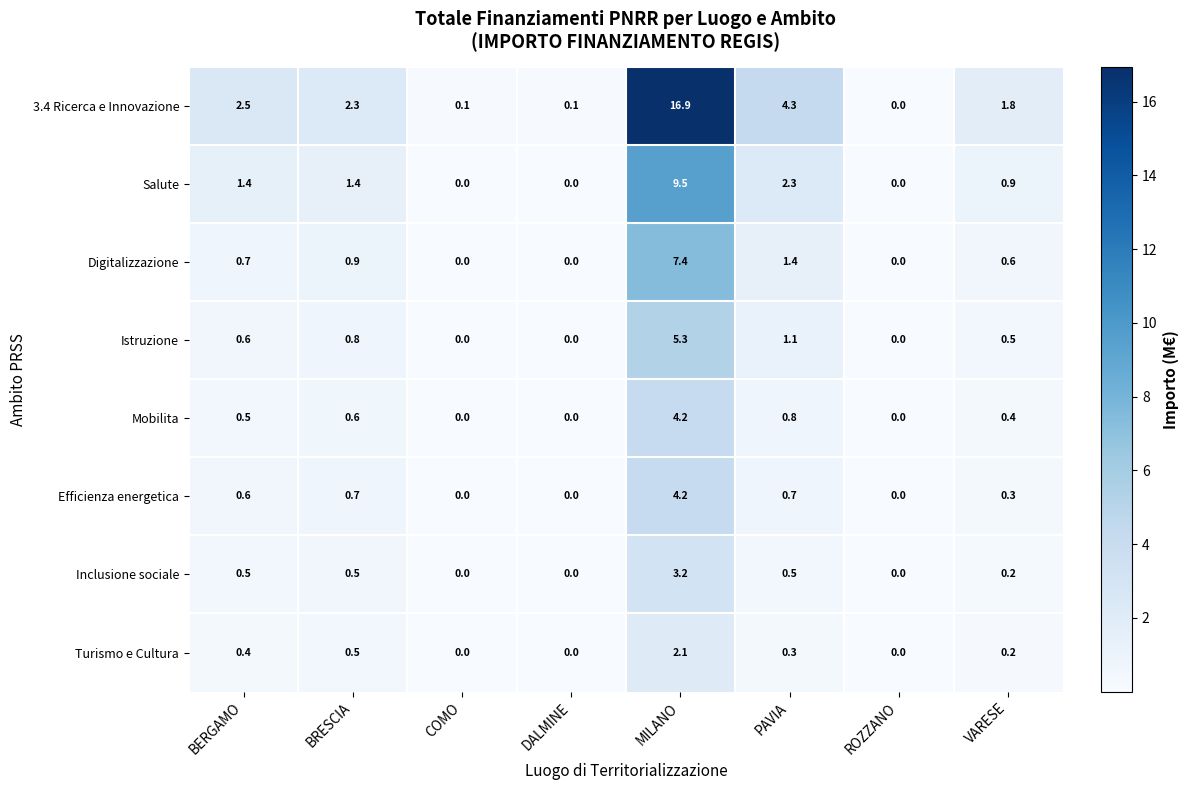

What is the average value of the Turismo e Cultura series?

0.4